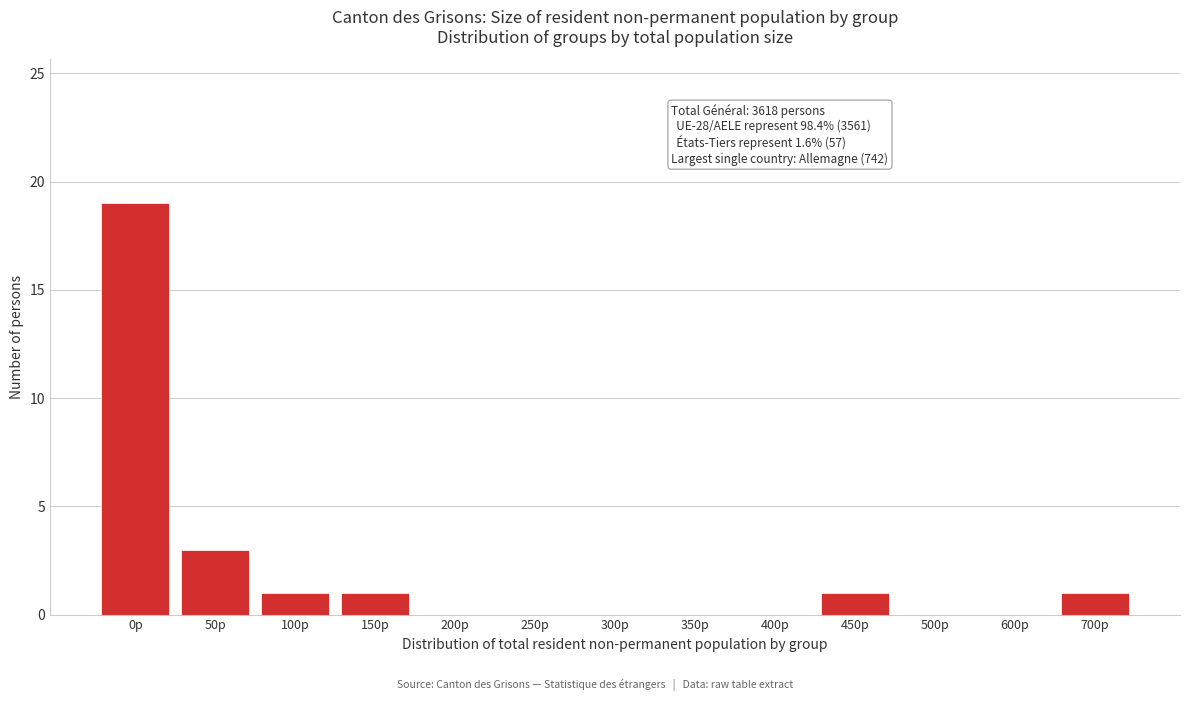

Reading left to right, extract all data points from this chart.

0p=19	50p=3	100p=1	150p=1	200p=0	250p=0	300p=0	350p=0	400p=0	450p=1	500p=0	600p=0	700p=1